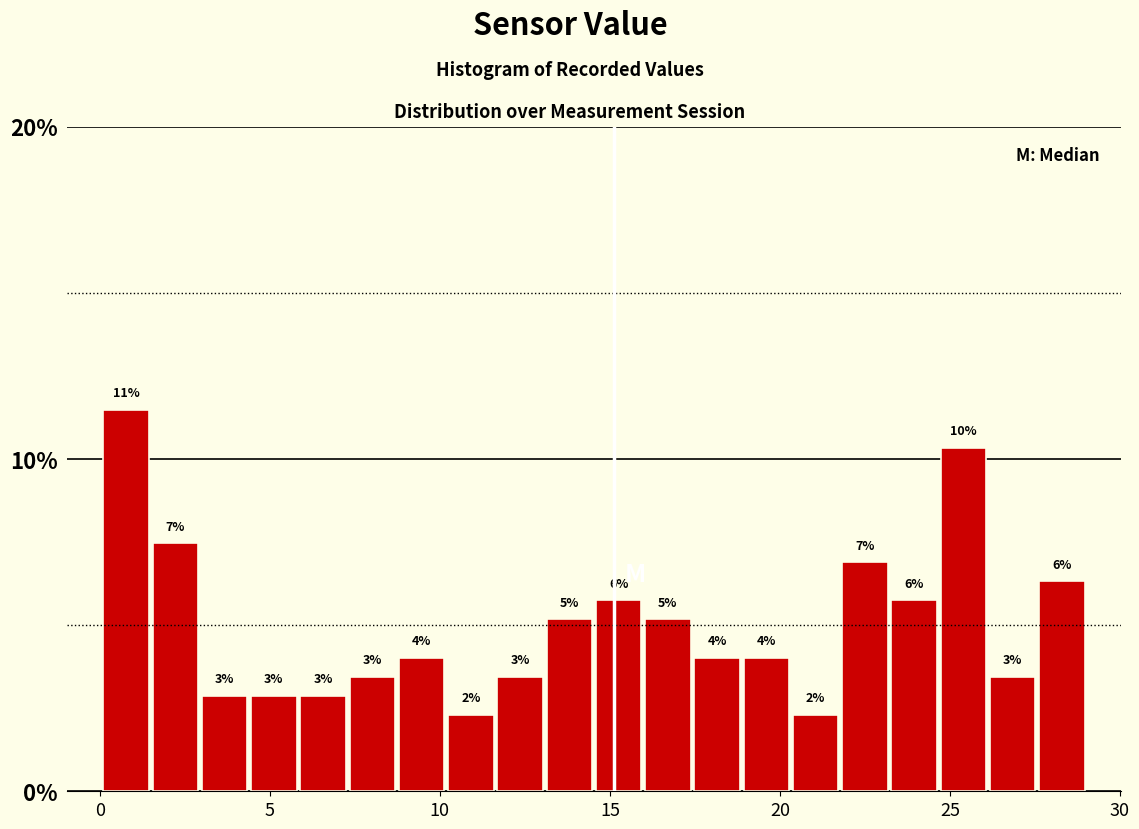

Around what value on the x-axis is the tallest bar? Give the approximate position of its centre, as read against the axis.

1.0